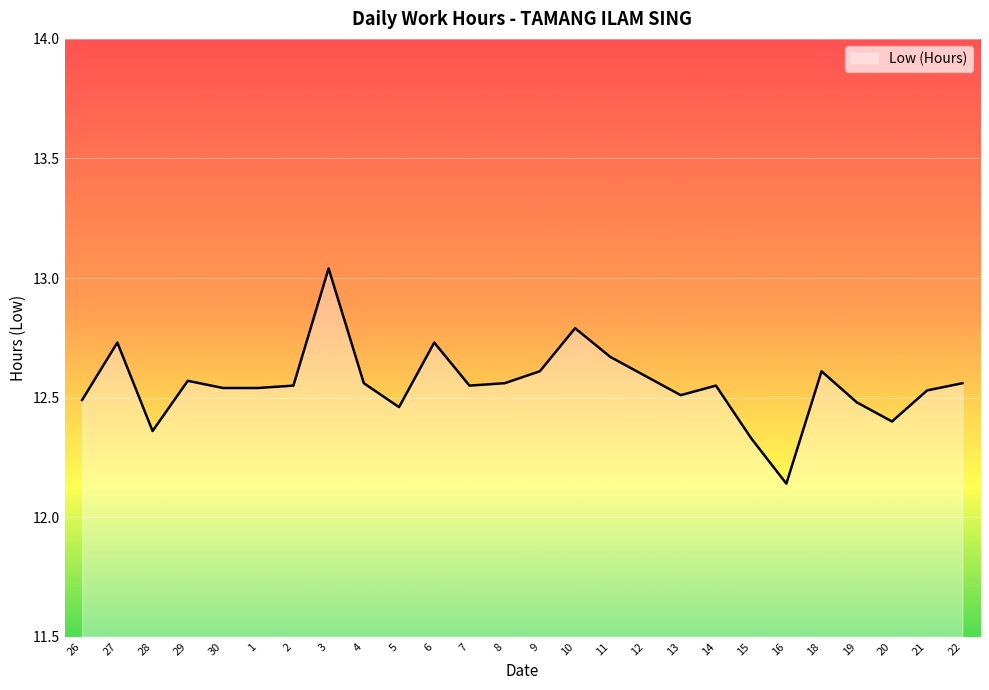

At which label is the value closest to 12?

16